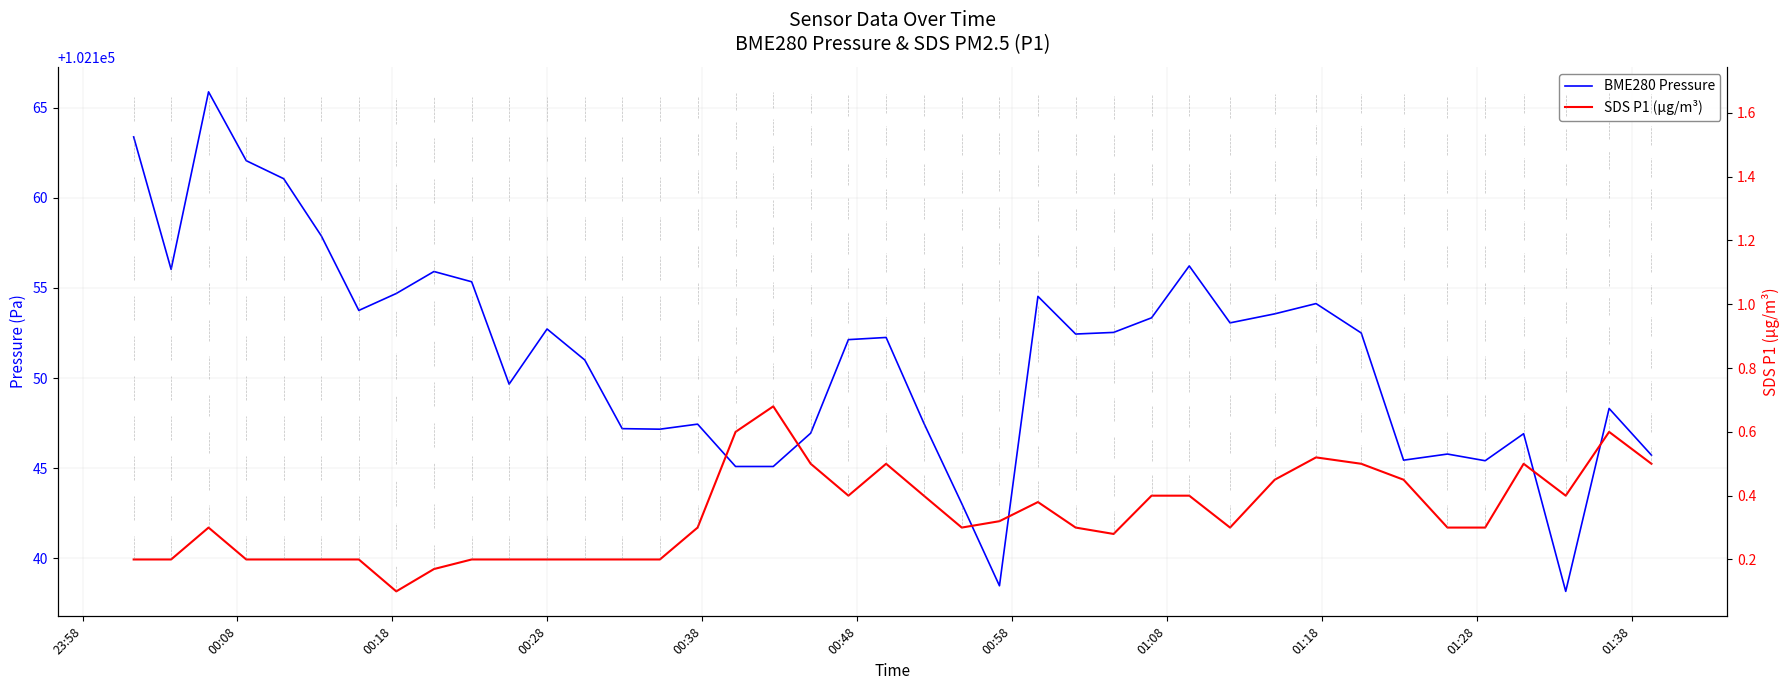

How many interior local valleys does the BME280 Pressure series have?

10